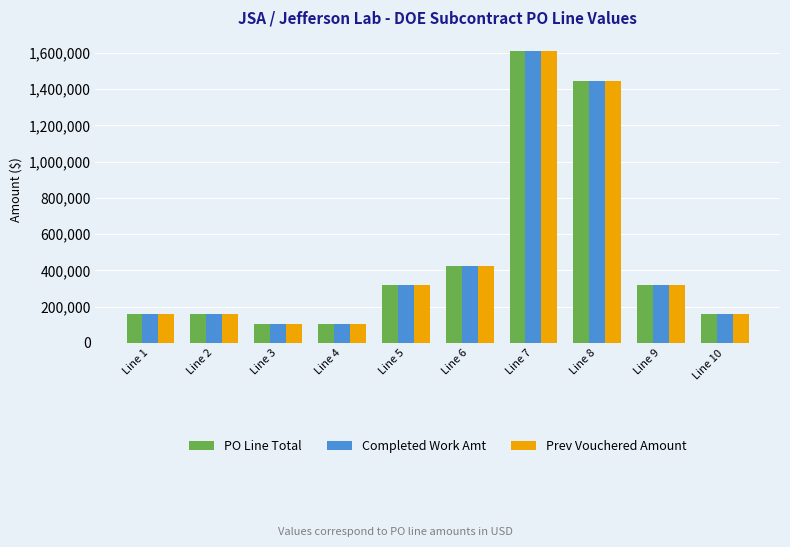

How many data points in PO Line Total are less than 317520?

5